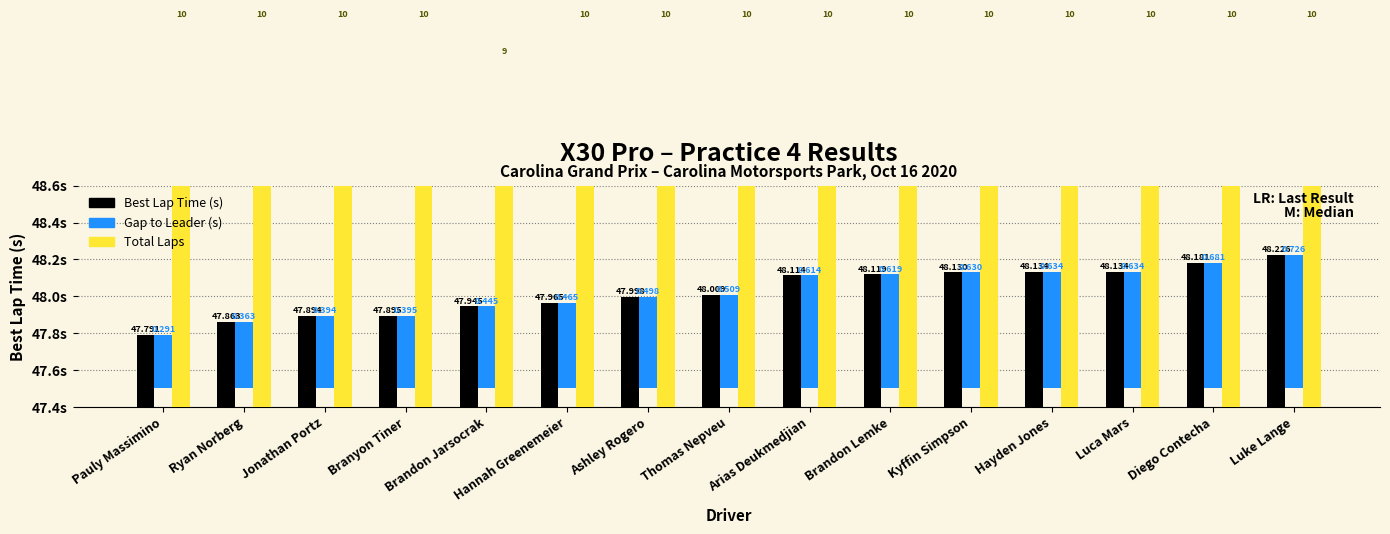

Reading left to right, what are all the values shown in this chart?

Best Lap Time (s): Pauly Massimino=47.8	Ryan Norberg=47.9	Jonathan Portz=47.9	Branyon Tiner=47.9	Brandon Jarsocrak=47.9	Hannah Greenemeier=48.0	Ashley Rogero=48.0	Thomas Nepveu=48.0	Arias Deukmedjian=48.1	Brandon Lemke=48.1	Kyffin Simpson=48.1	Hayden Jones=48.1	Luca Mars=48.1	Diego Contecha=48.2	Luke Lange=48.2
Gap to Leader (s): Pauly Massimino=0.3	Ryan Norberg=0.4	Jonathan Portz=0.4	Branyon Tiner=0.4	Brandon Jarsocrak=0.4	Hannah Greenemeier=0.5	Ashley Rogero=0.5	Thomas Nepveu=0.5	Arias Deukmedjian=0.6	Brandon Lemke=0.6	Kyffin Simpson=0.6	Hayden Jones=0.6	Luca Mars=0.6	Diego Contecha=0.7	Luke Lange=0.7
Total Laps (scaled): Pauly Massimino=49.5	Ryan Norberg=49.5	Jonathan Portz=49.5	Branyon Tiner=49.5	Brandon Jarsocrak=49.3	Hannah Greenemeier=49.5	Ashley Rogero=49.5	Thomas Nepveu=49.5	Arias Deukmedjian=49.5	Brandon Lemke=49.5	Kyffin Simpson=49.5	Hayden Jones=49.5	Luca Mars=49.5	Diego Contecha=49.5	Luke Lange=49.5